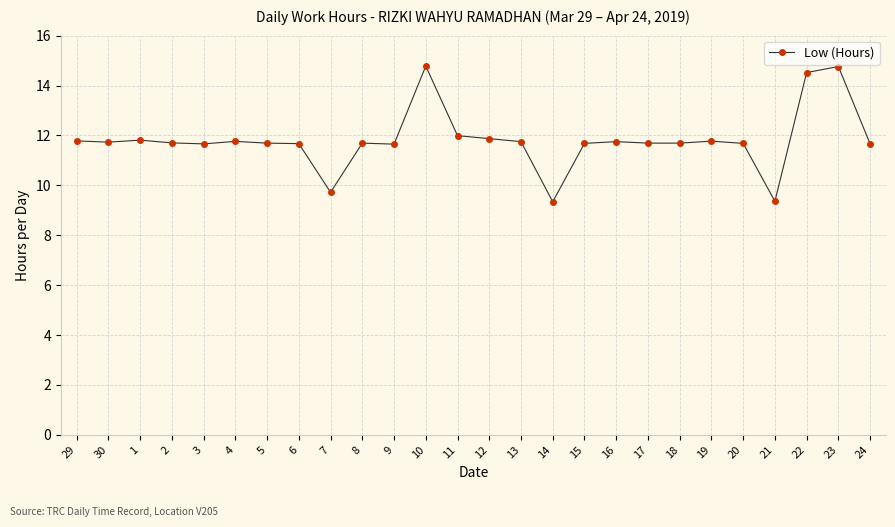

Is it true that the value at 5 is 11.7?

True